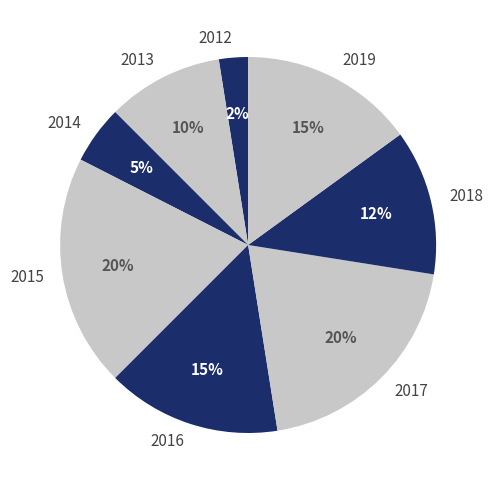

Between 2016 and 2012, which is larger?

2016